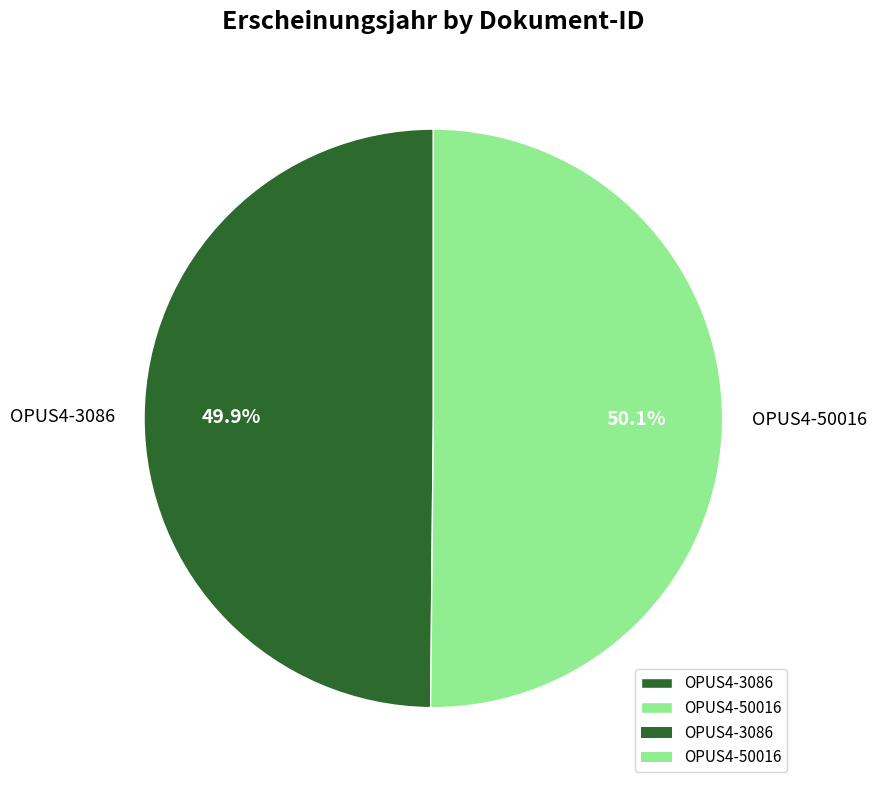

Count the number of slices in the pie.

2